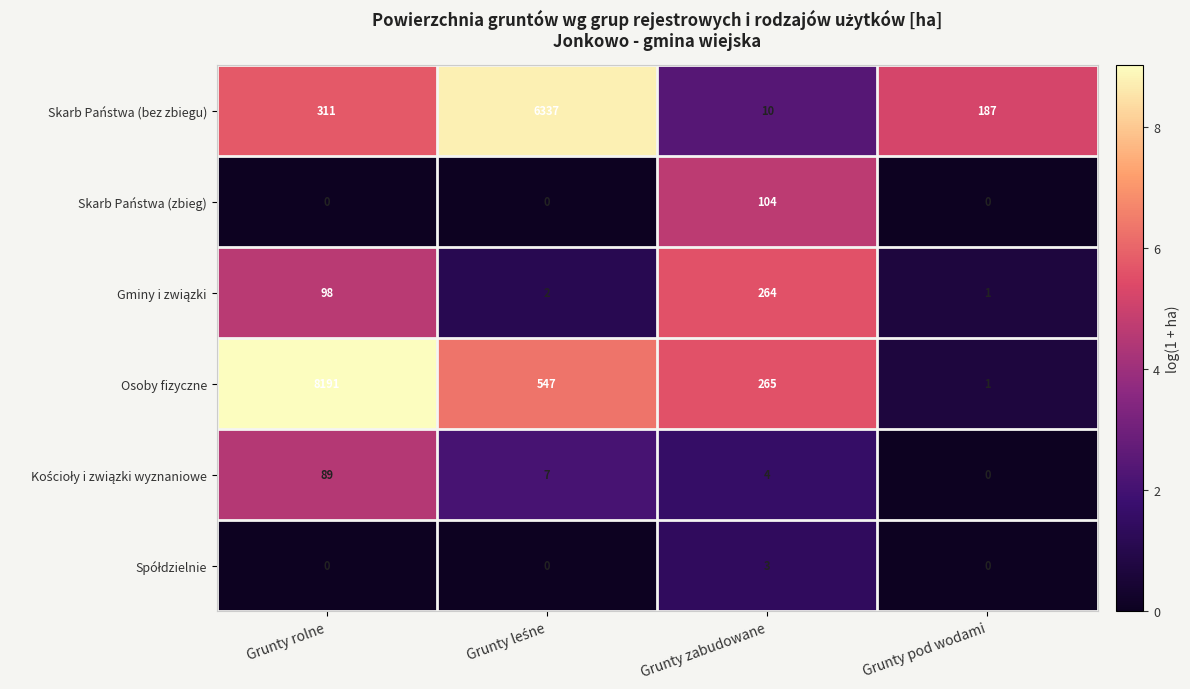

Which series has the widest spread of values?

Osoby fizyczne